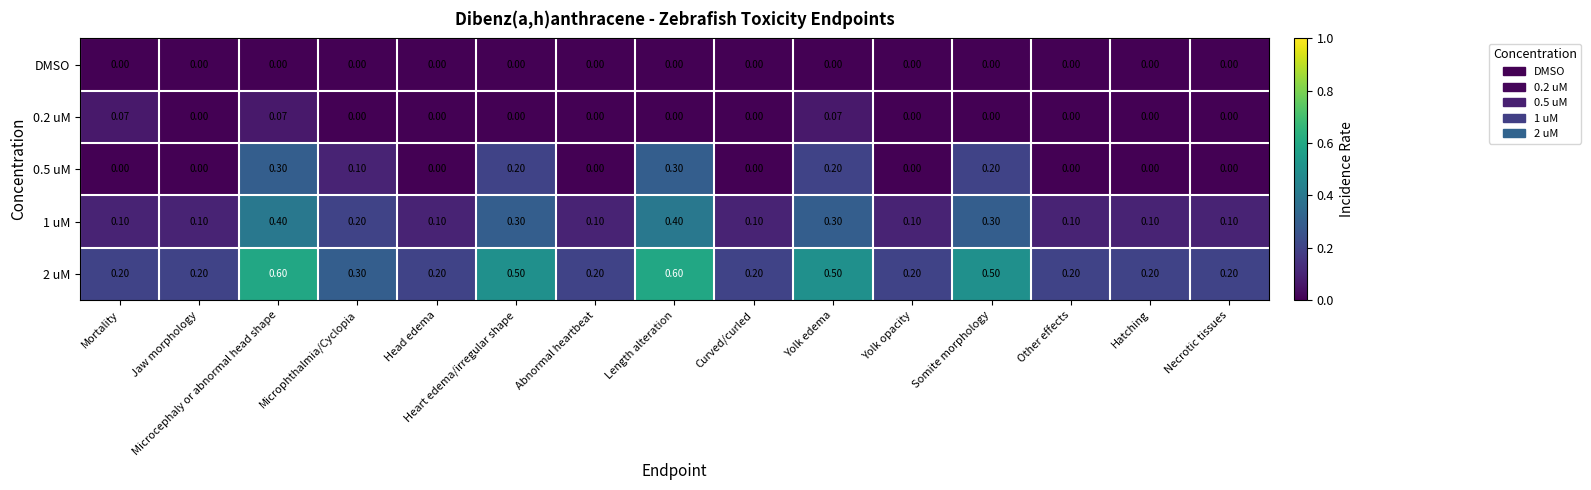

At which category is the sum across all series the highest?

Microcephaly or abnormal head shape